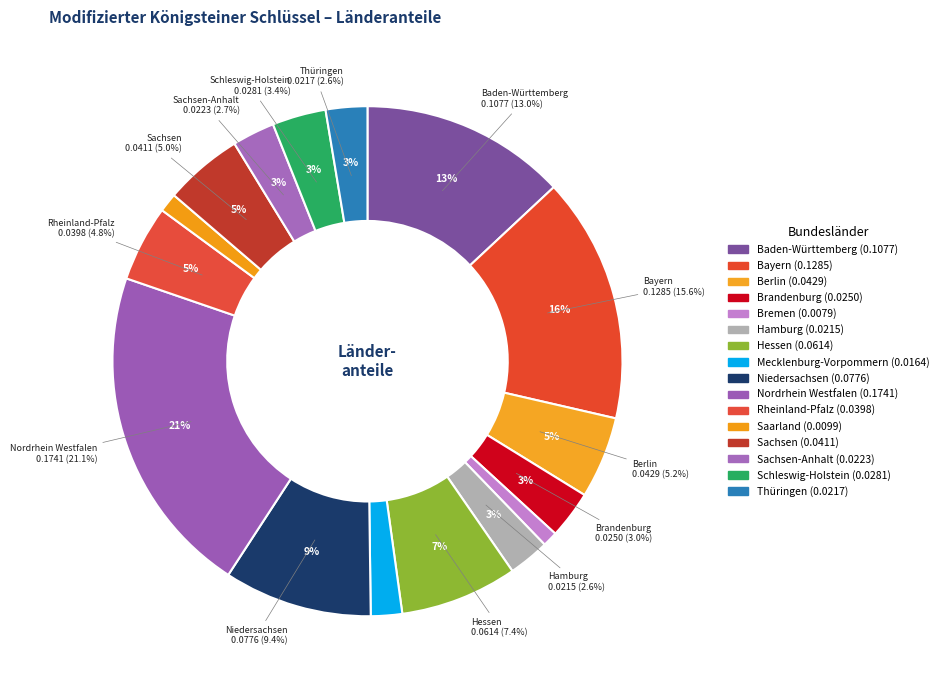

What portion of the pie excludes Bremen?

99.0%